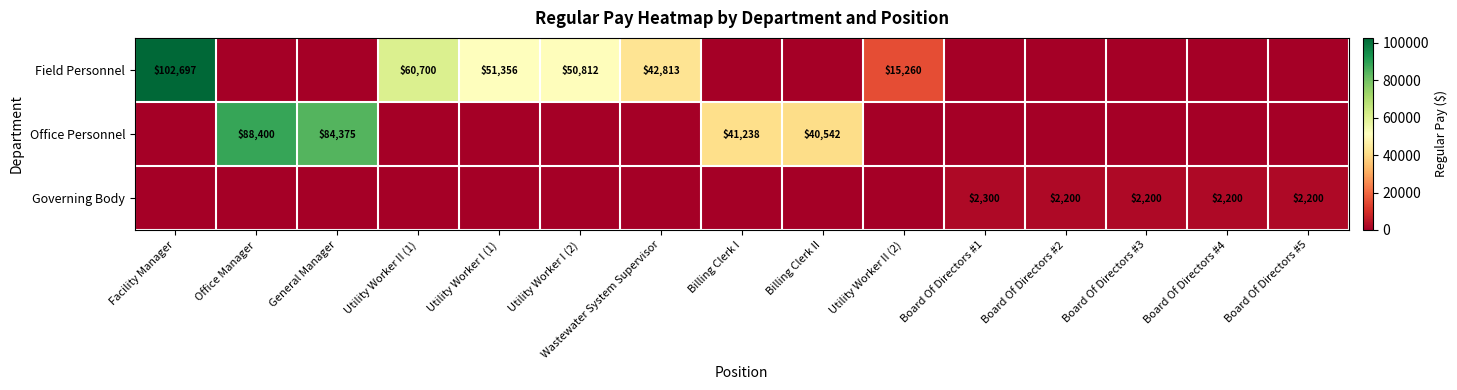

The value of Field Personnel at Utility Worker II (1) is 24978. True or false?

False